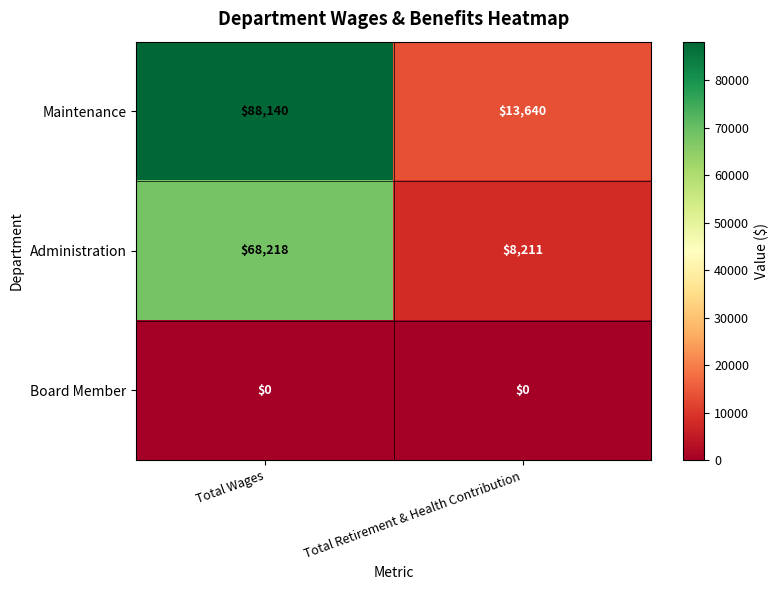

What is the difference between the highest and lowest values at Total Retirement & Health Contribution?

13640